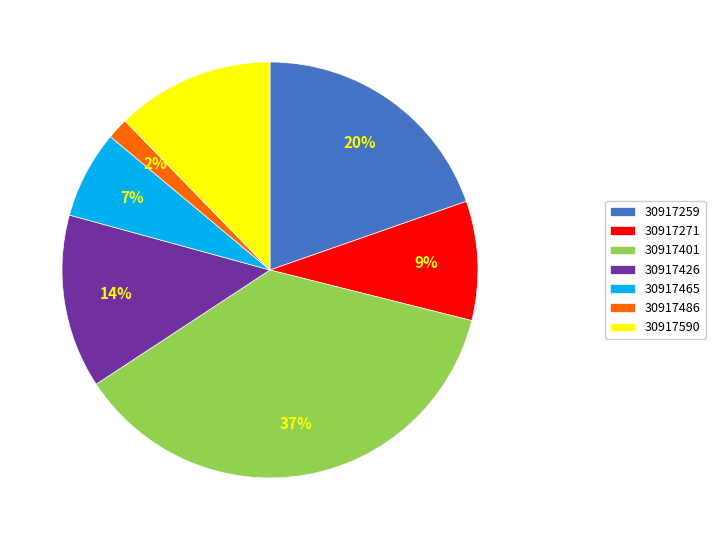

How many slices are in this pie chart?

7